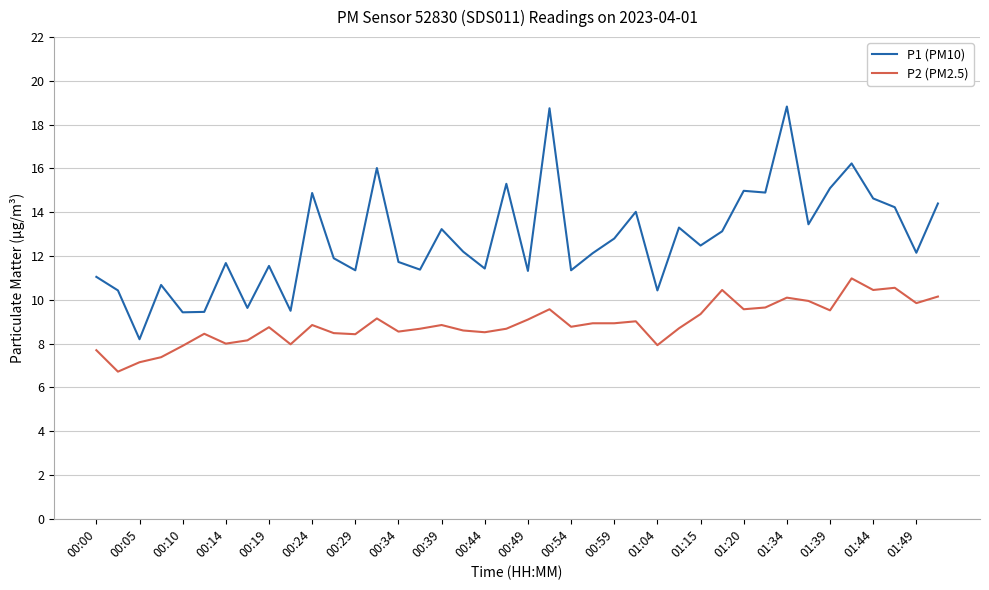

Rank the series by their average value, from lowest to highest.

P2 (PM2.5), P1 (PM10)